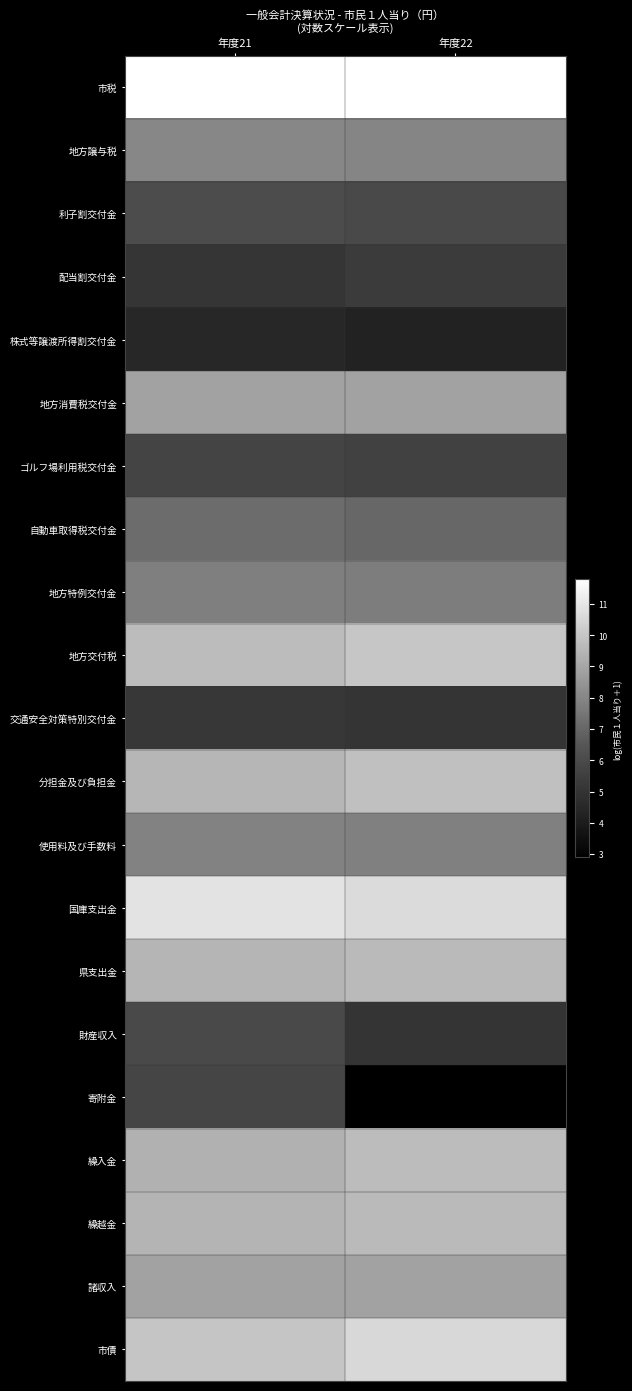

Reading left to right, list all the values displayed in this chart.

市税: 年度21=11.8	年度22=11.8
地方譲与税: 年度21=8.0	年度22=8.0
利子割交付金: 年度21=6.1	年度22=6.0
配当割交付金: 年度21=5.1	年度22=5.3
株式等譲渡所得割交付金: 年度21=4.5	年度22=4.3
地方消費税交付金: 年度21=8.9	年度22=8.9
ゴルフ場利用税交付金: 年度21=5.8	年度22=5.6
自動車取得税交付金: 年度21=7.2	年度22=7.0
地方特例交付金: 年度21=7.8	年度22=7.7
地方交付税: 年度21=9.7	年度22=10.0
交通安全対策特別交付金: 年度21=5.2	年度22=5.1
分担金及び負担金: 年度21=9.5	年度22=9.8
使用料及び手数料: 年度21=7.9	年度22=7.8
国庫支出金: 年度21=10.9	年度22=10.7
県支出金: 年度21=9.5	年度22=9.6
財産収入: 年度21=5.9	年度22=5.0
寄附金: 年度21=5.8	年度22=2.9
繰入金: 年度21=9.4	年度22=9.7
繰越金: 年度21=9.5	年度22=9.6
諸収入: 年度21=8.9	年度22=8.9
市債: 年度21=10.0	年度22=10.6